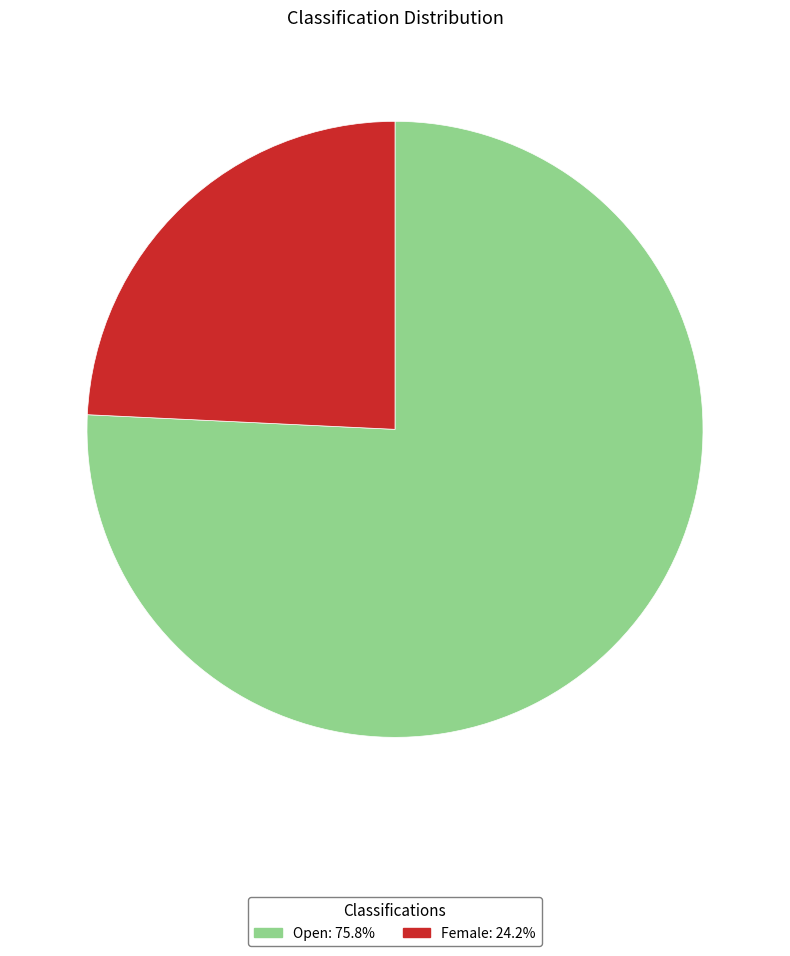

Do Open and Female together represent more than half of the pie?

Yes